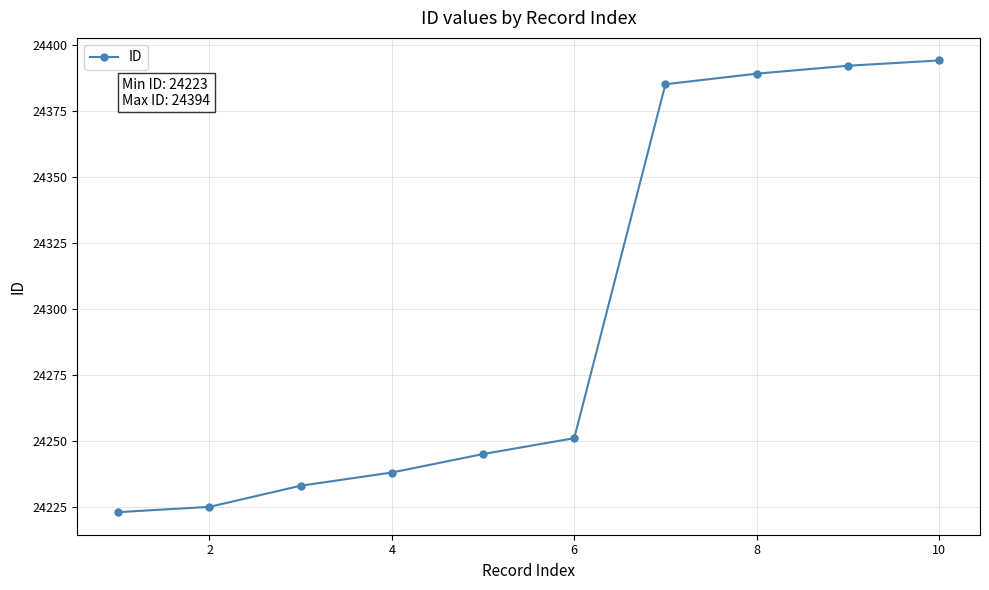

Reading left to right, list all the values displayed in this chart.

24223	24225	24233	24238	24245	24251	24385	24389	24392	24394